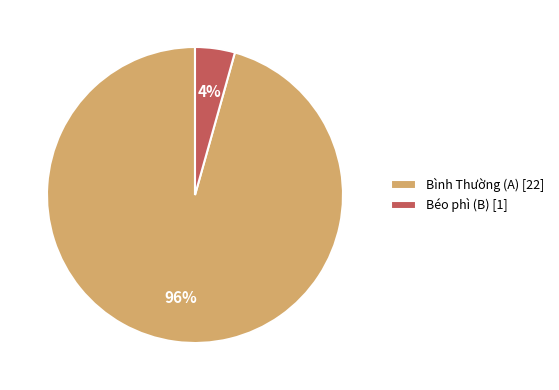

Which slice is the largest?

Bình Thường (A)